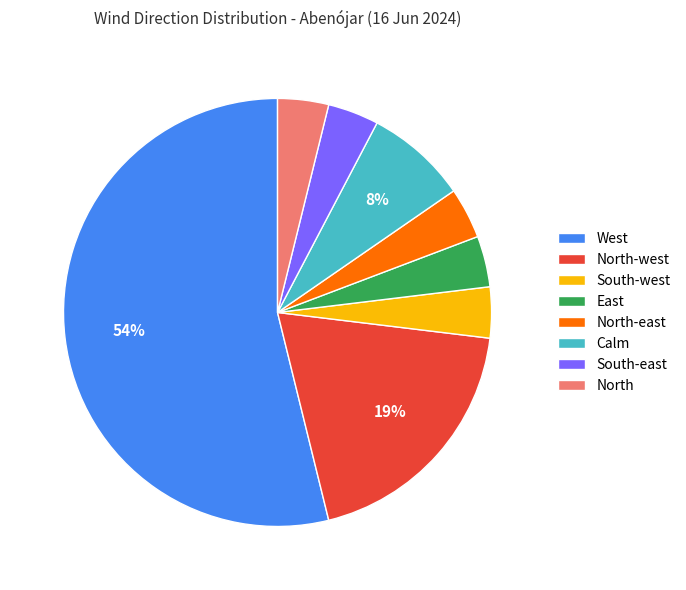

What is the largest slice in the pie chart?

West